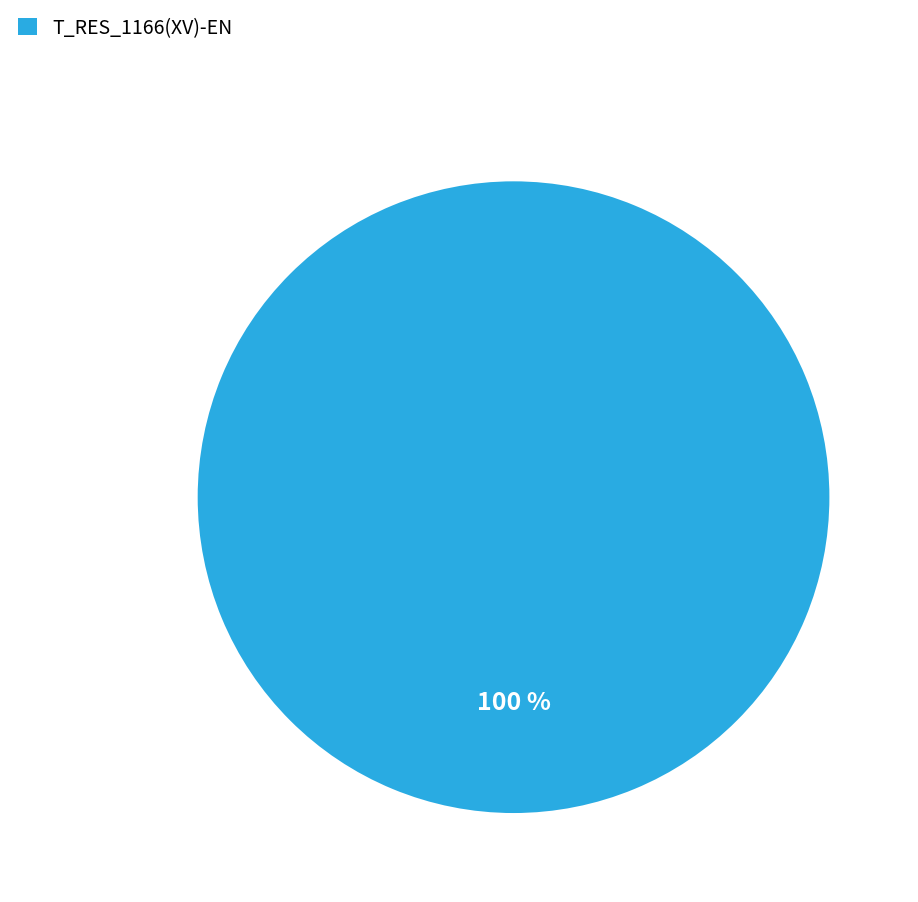

Count the number of slices in the pie.

1